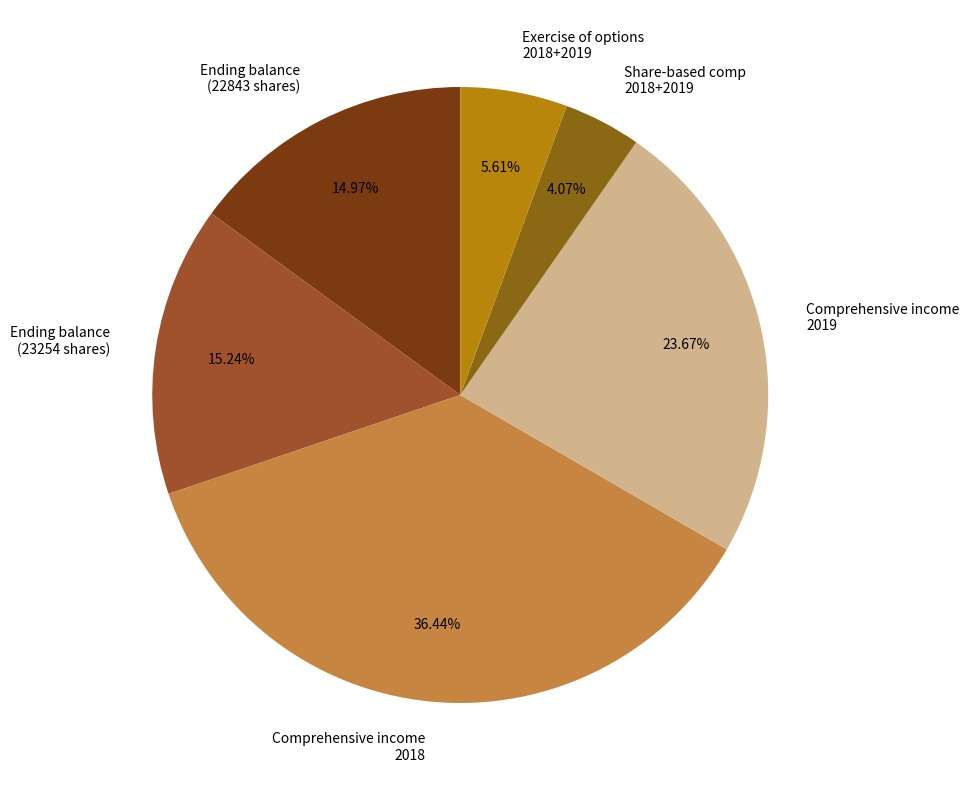

Is Comprehensive income 2019 the majority of the pie?

No